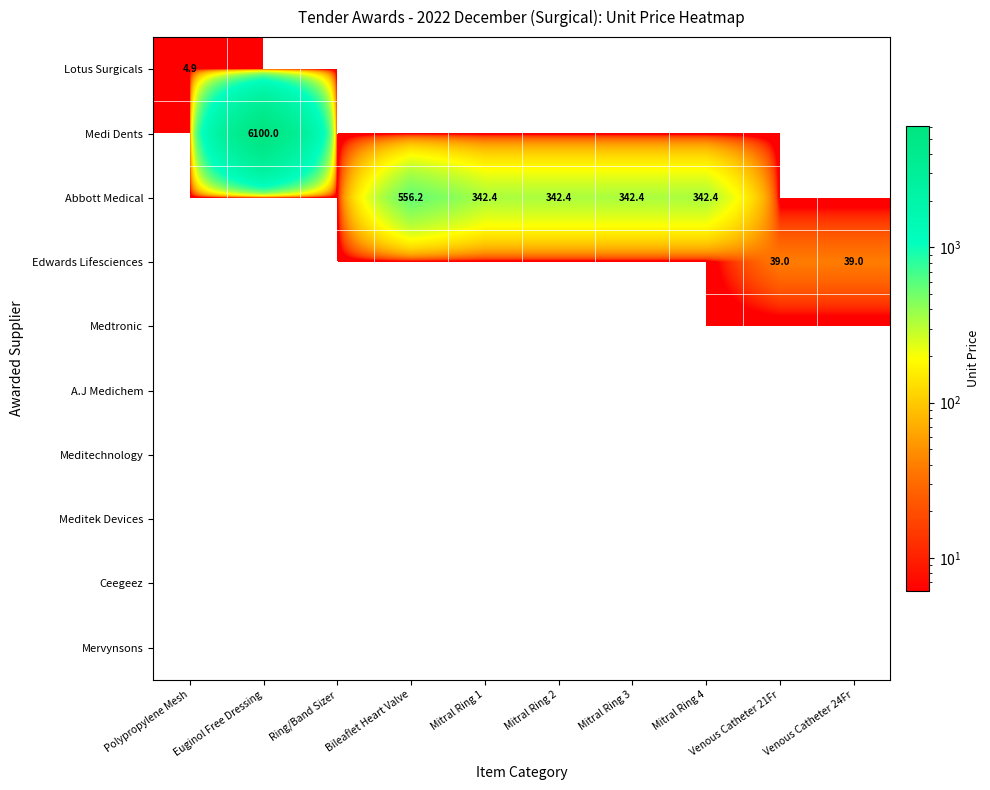

The value of Lotus Surgicals at Polypropylene Mesh is 4.9. True or false?

True